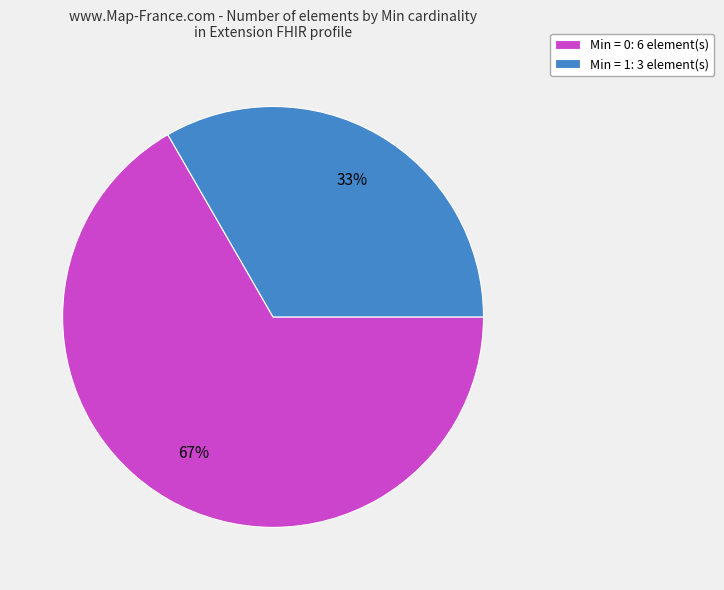

Is it true that Min = 0: 6 element(s) is 77% of the pie?

False